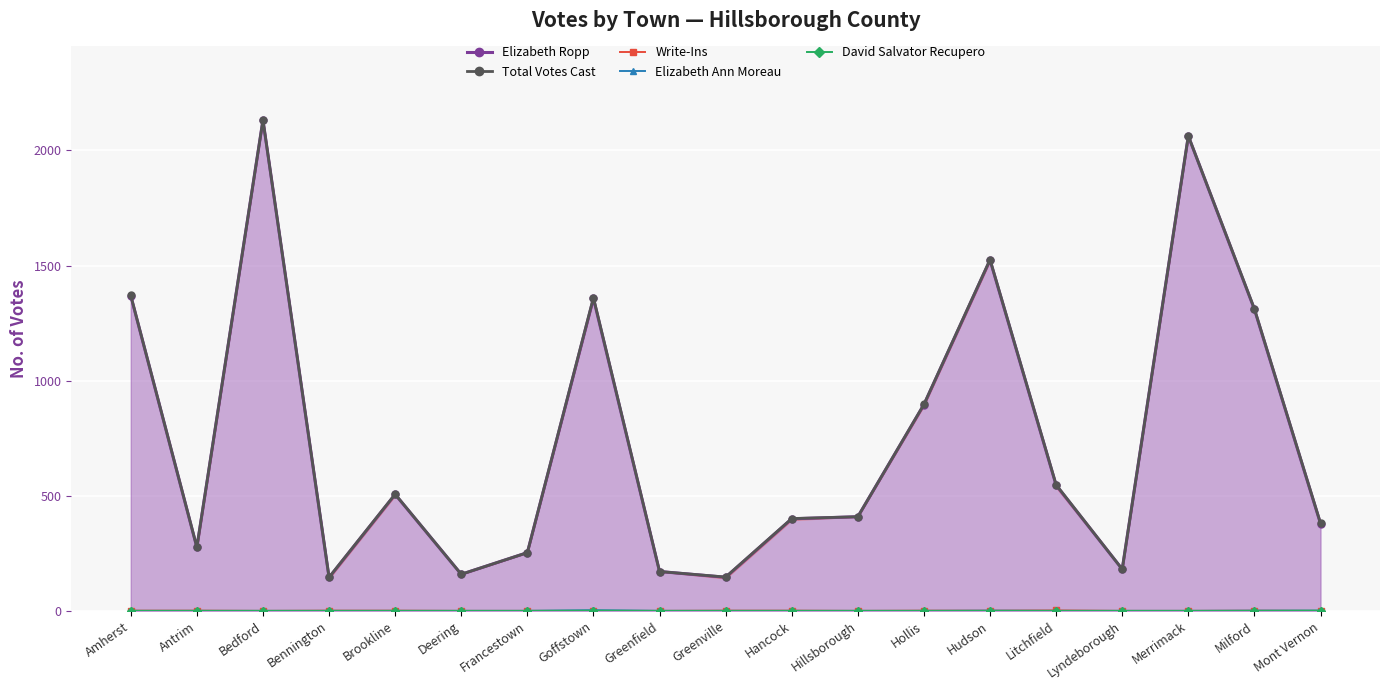

What are all the series names shown in the legend?

Elizabeth Ropp, Total Votes Cast, Write-Ins, Elizabeth Ann Moreau, David Salvator Recupero